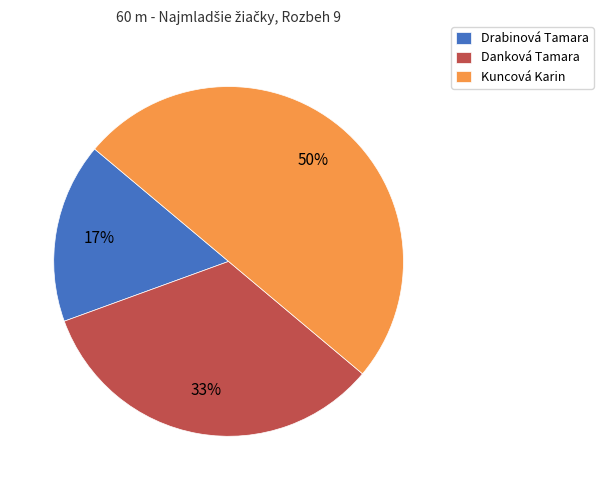

How many segments does this pie chart have?

3